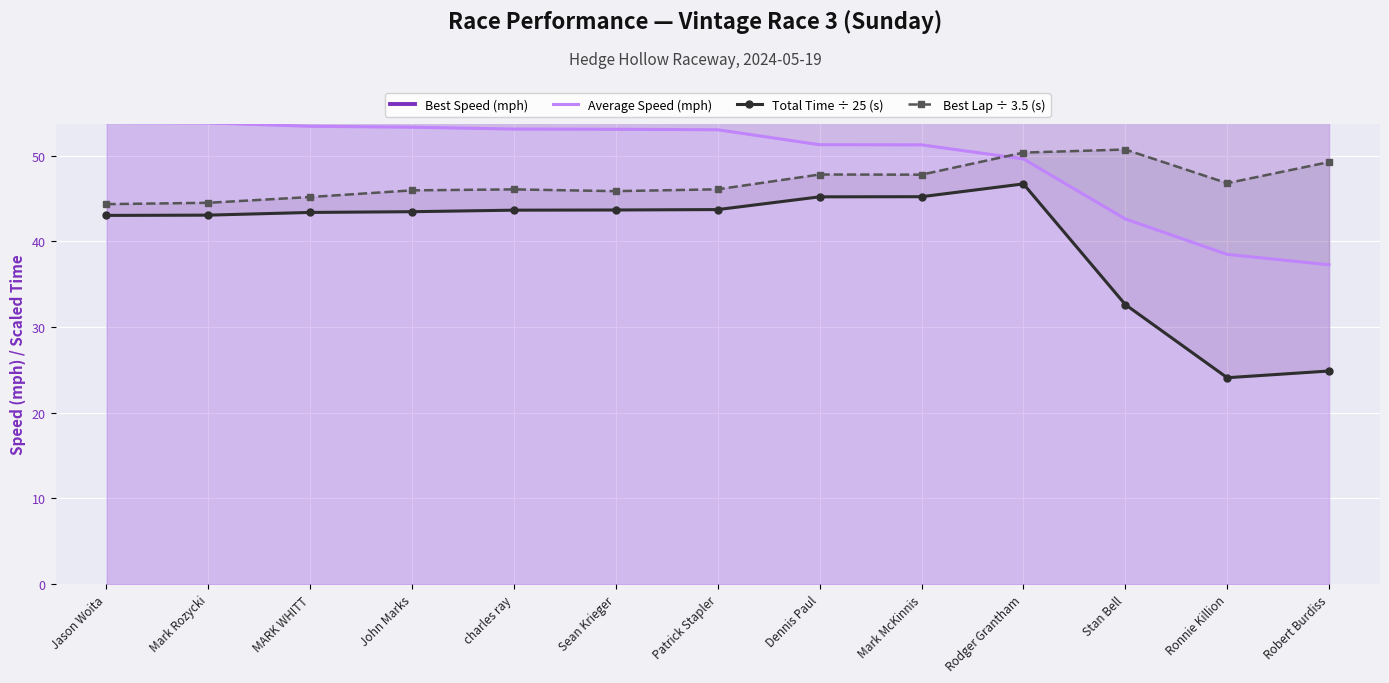

What is the sum of all Average Speed (mph) values?

644.3